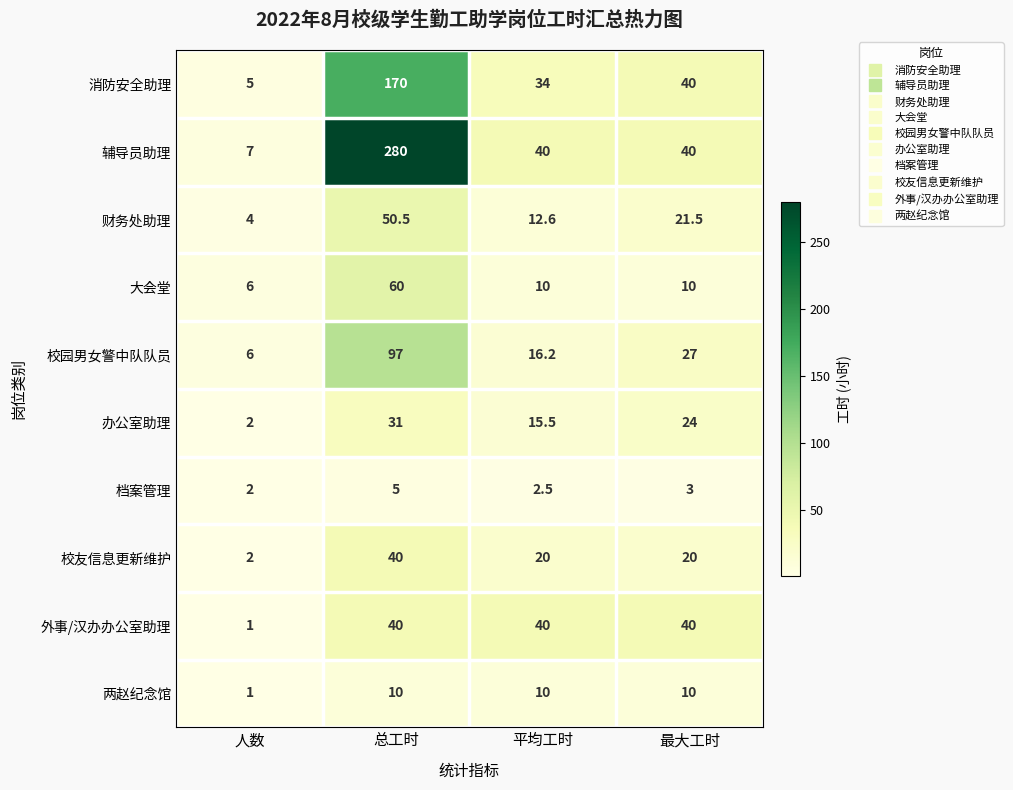

At which label does 大会堂 first exceed 10?

总工时